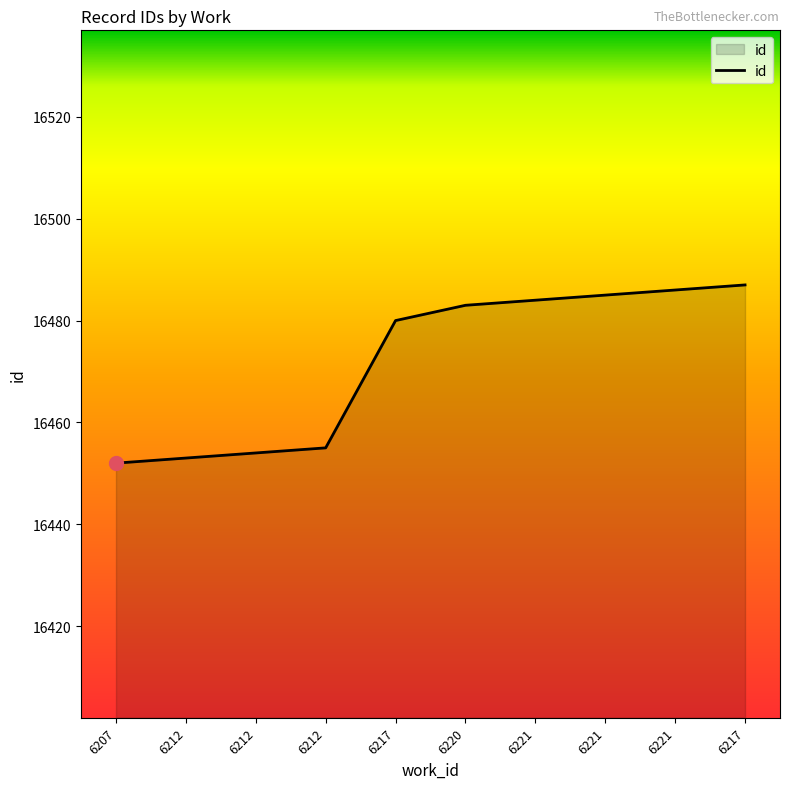

Is this an area chart (filled region under the line)?

Yes